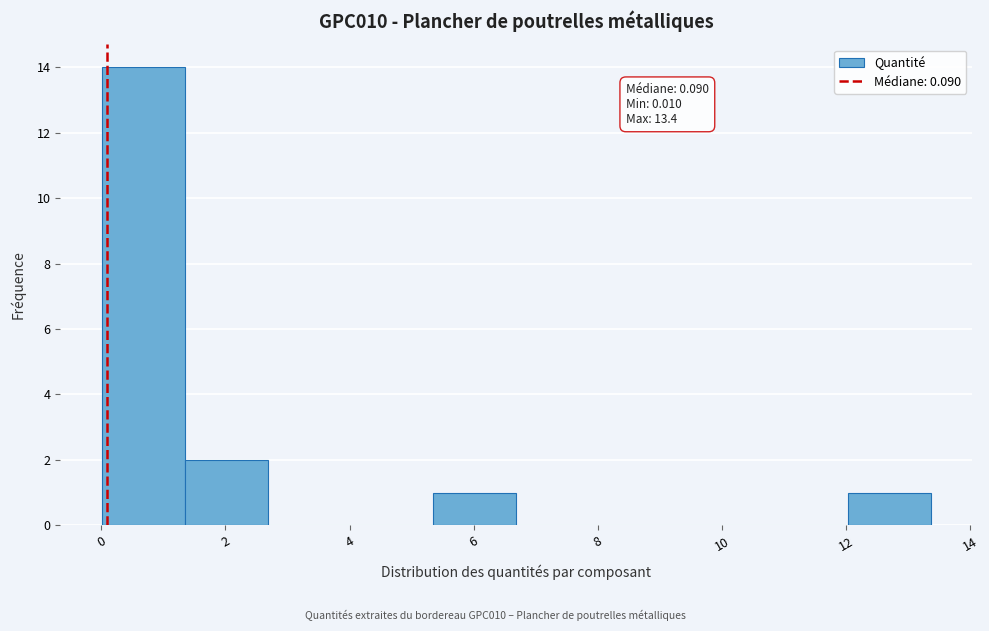

Over which range of the x-axis is the bar tallest?

0.0 to 1.4